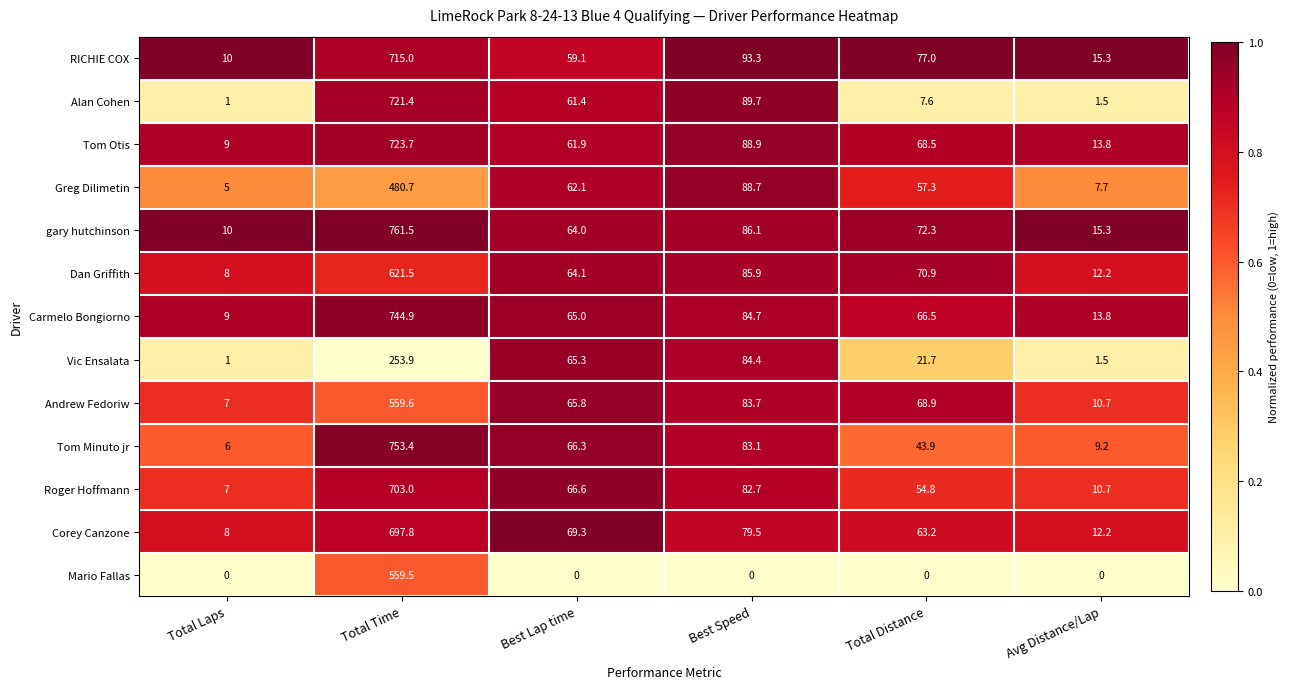

What is the difference between the second highest and minimum values in the Alan Cohen series?

88.7